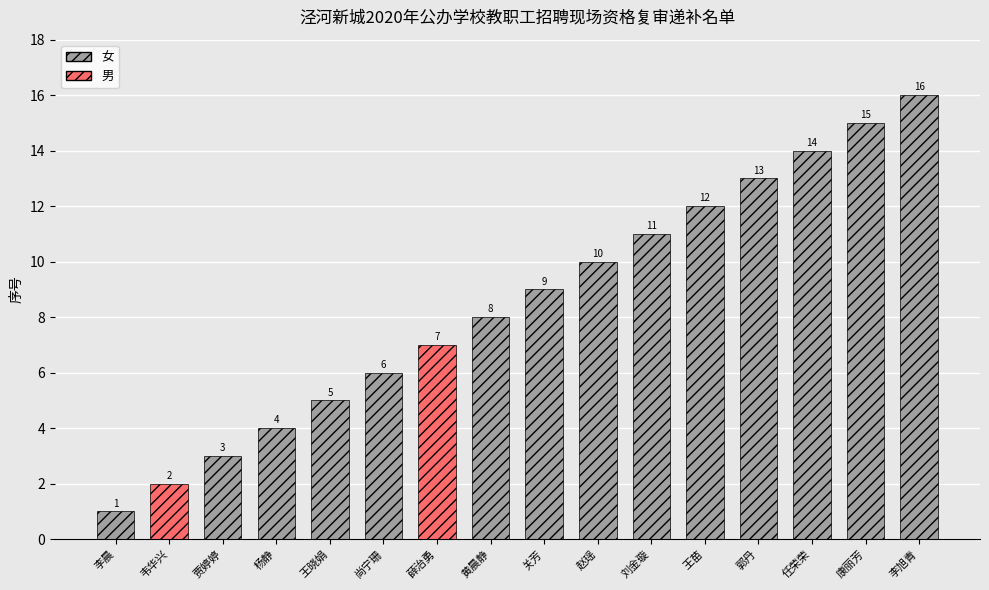

What position from the left is 王苗?

12